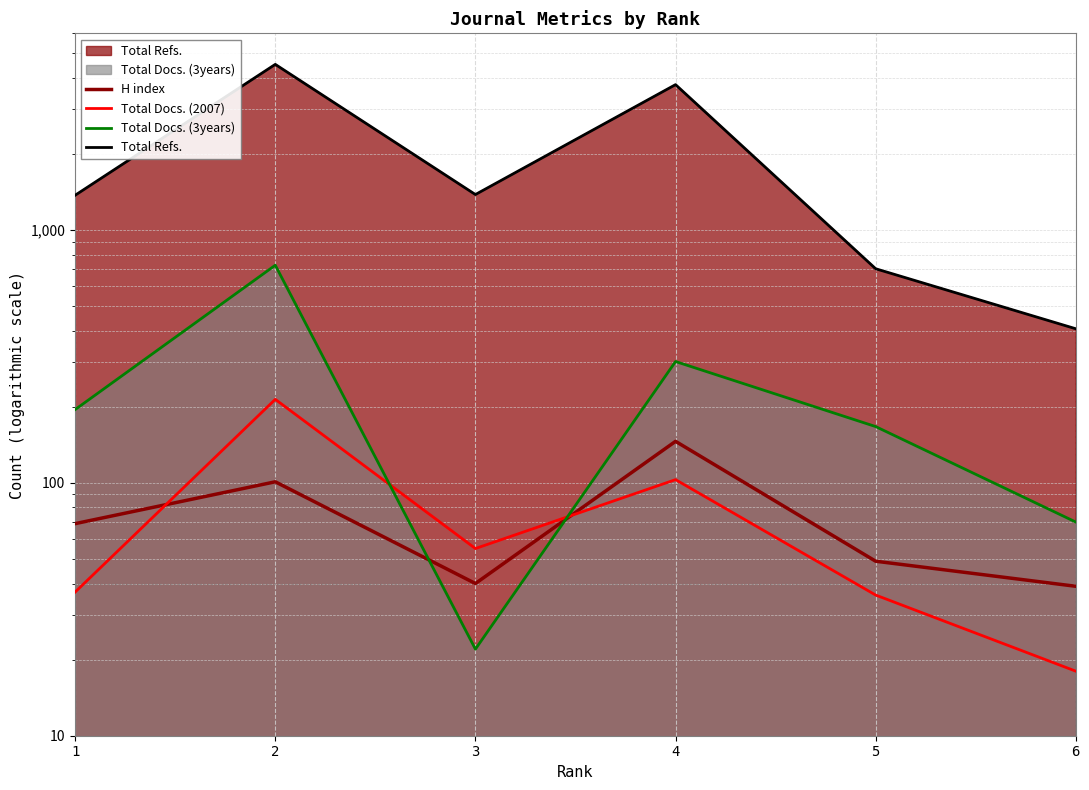

Which series has the largest total across all categories?

Total Refs.